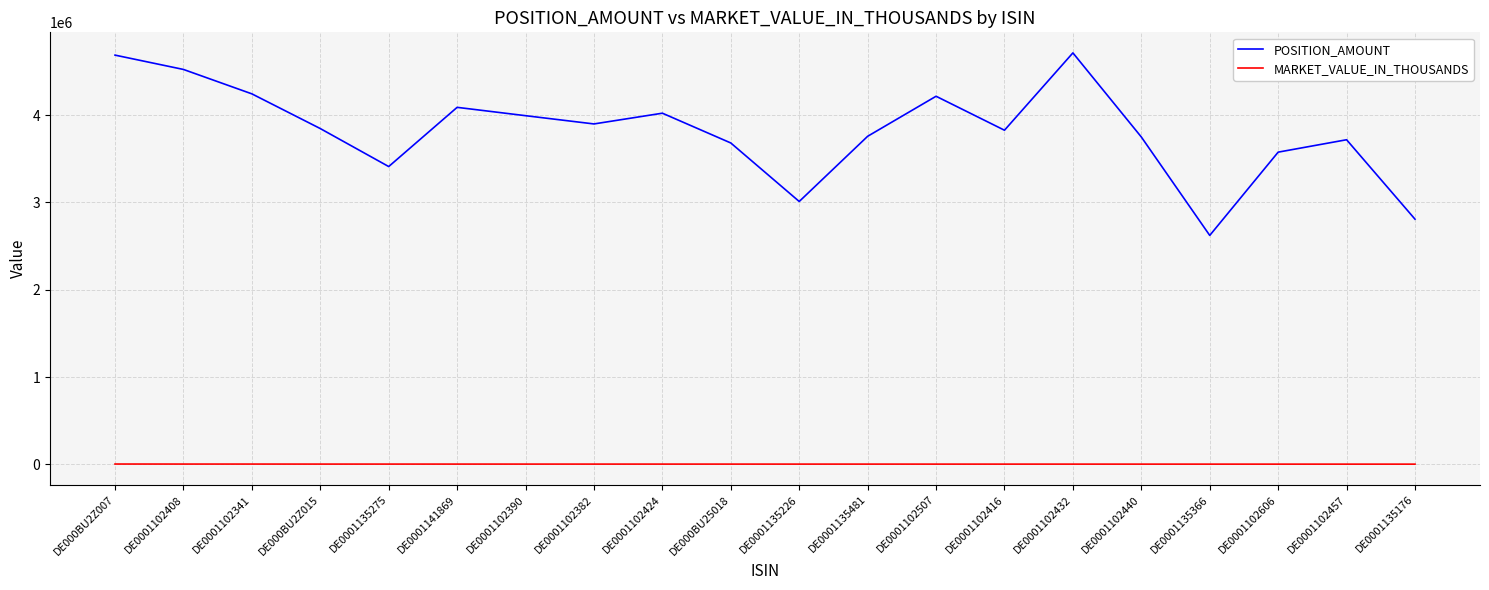

Which category has the lowest value in the POSITION_AMOUNT series?

DE0001135366